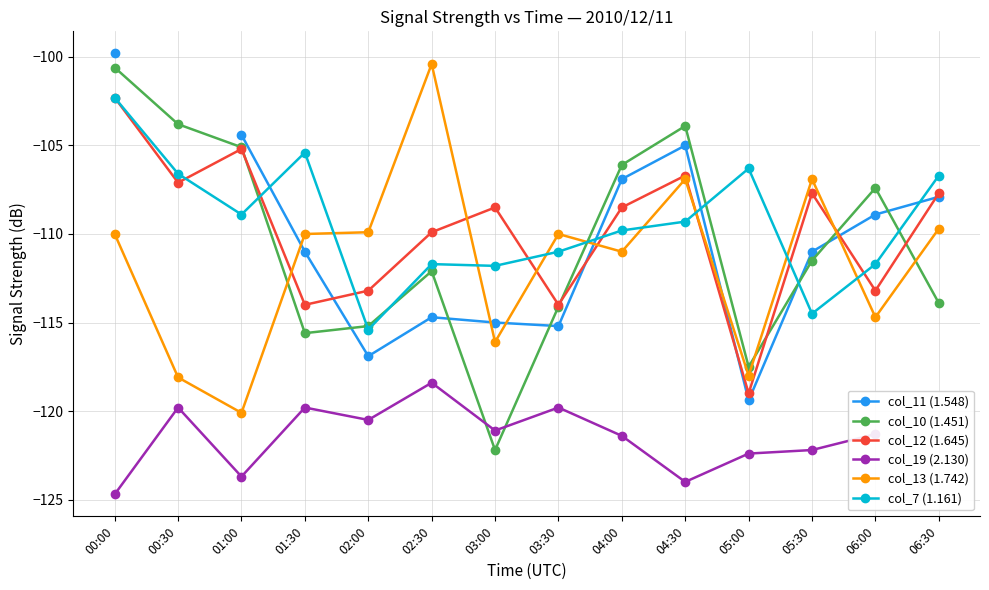

What position from the right is 03:30?

7